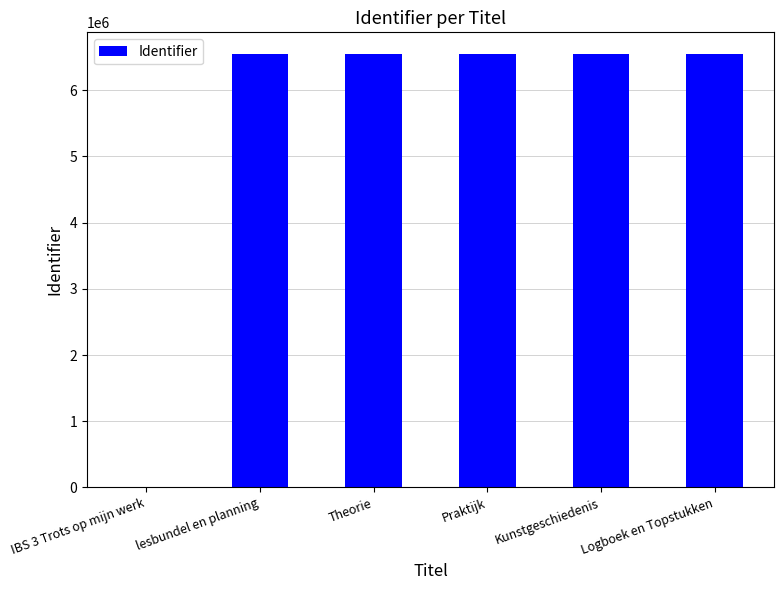

What value does the data have at Praktijk?

6546699